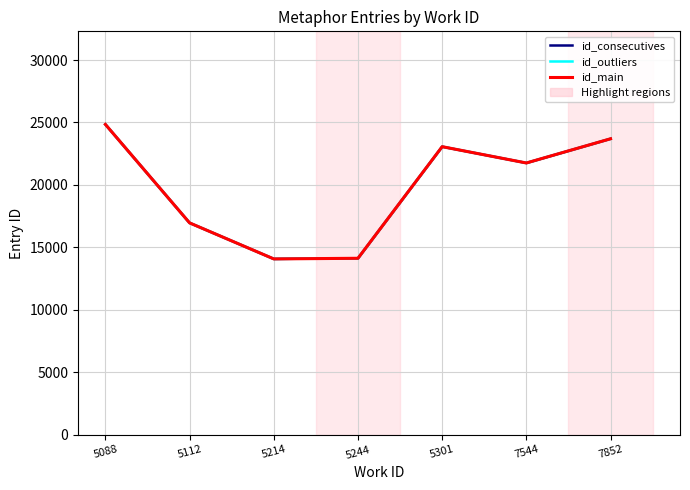

At which label is id_main closest to 19457?

7544